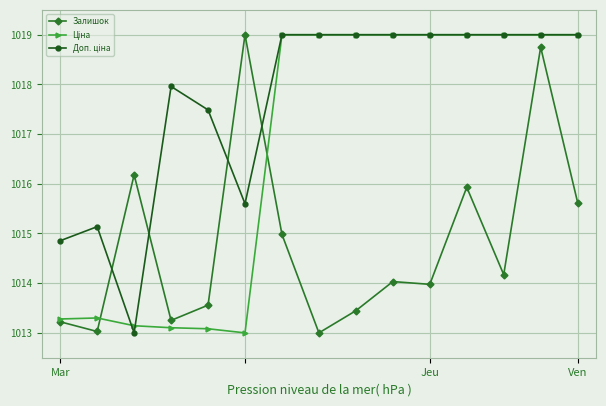

What is the maximum value shown in the chart?

1019.0